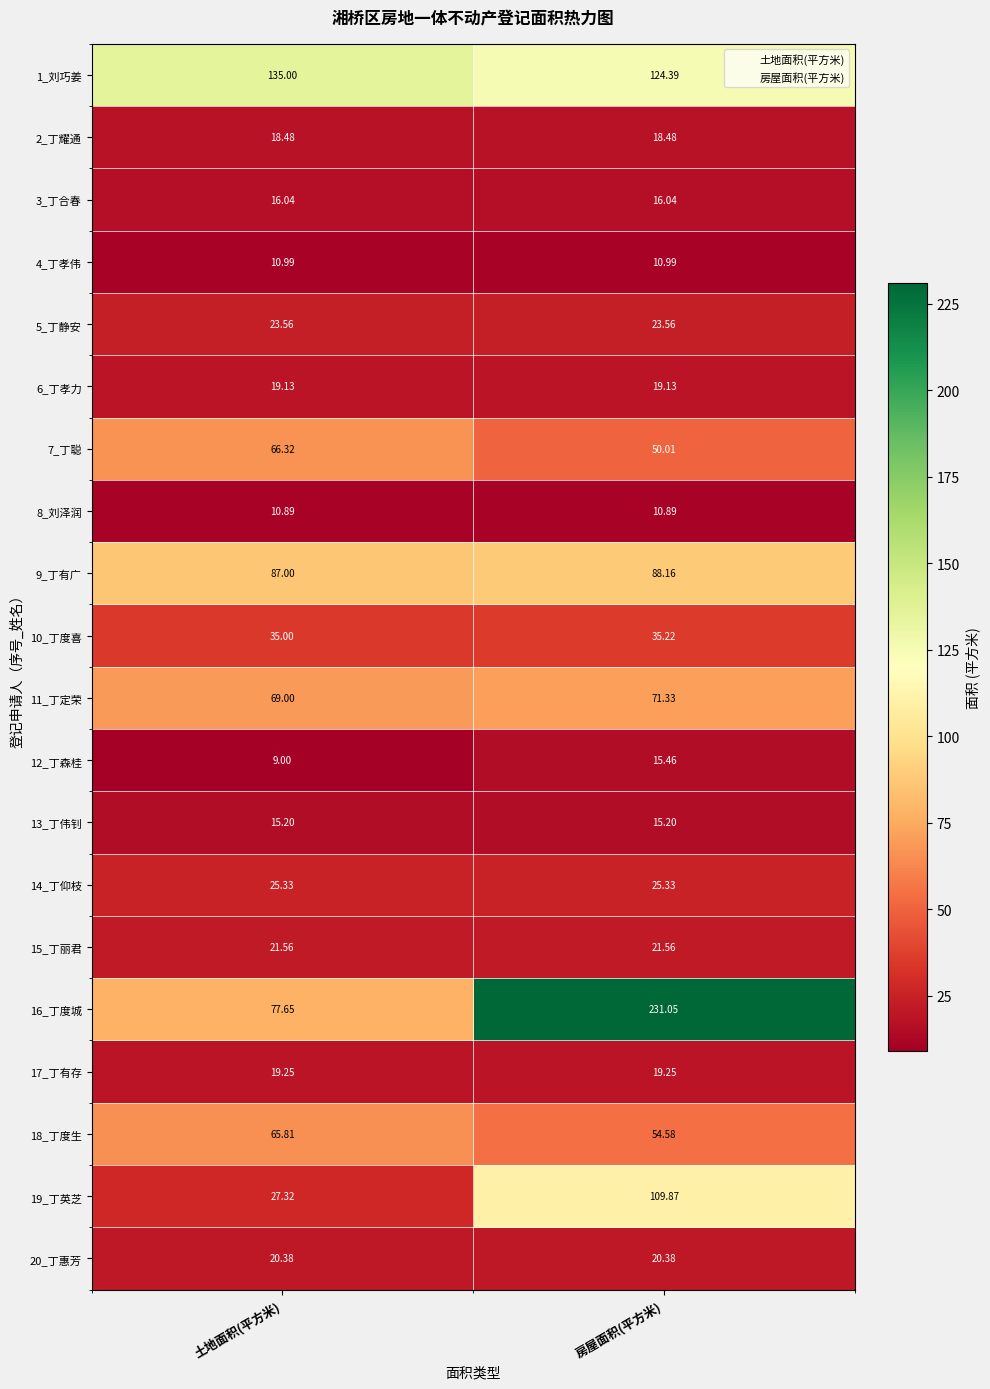

List the labels in order of 18_丁度生 value, largest first.

土地面积(平方米), 房屋面积(平方米)